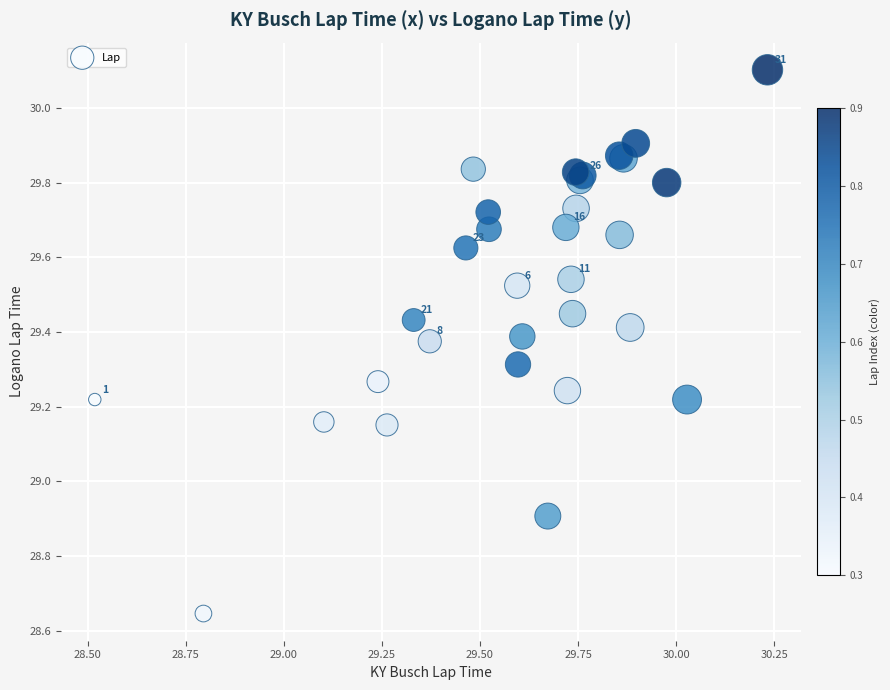

What Y value in the scatter plot is closest to 29?

28.9